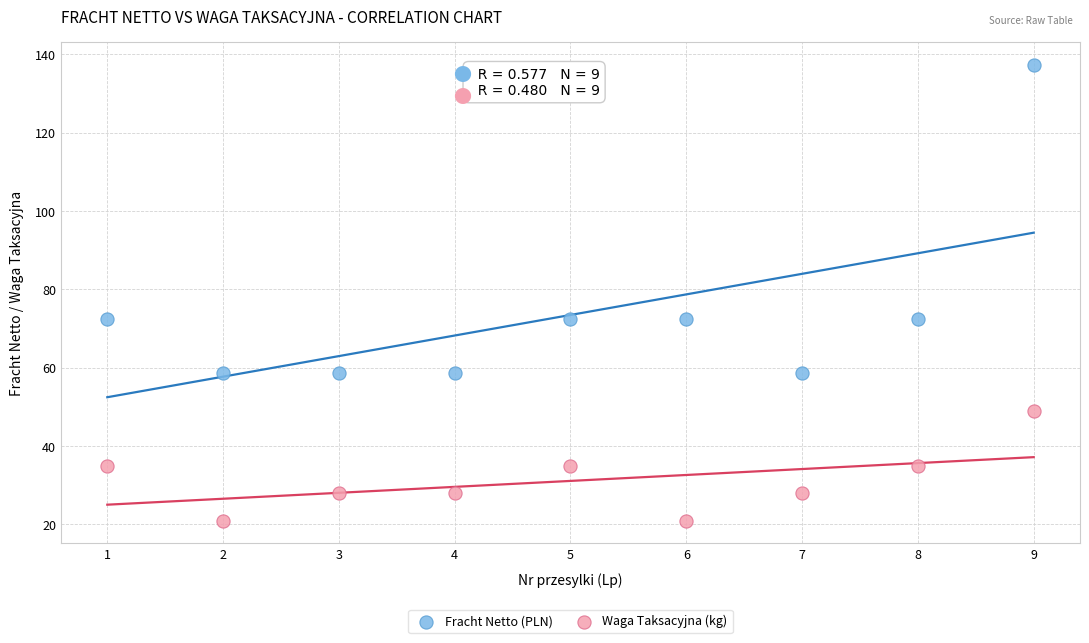

Which series has the widest spread of Y values?

Fracht Netto (PLN)